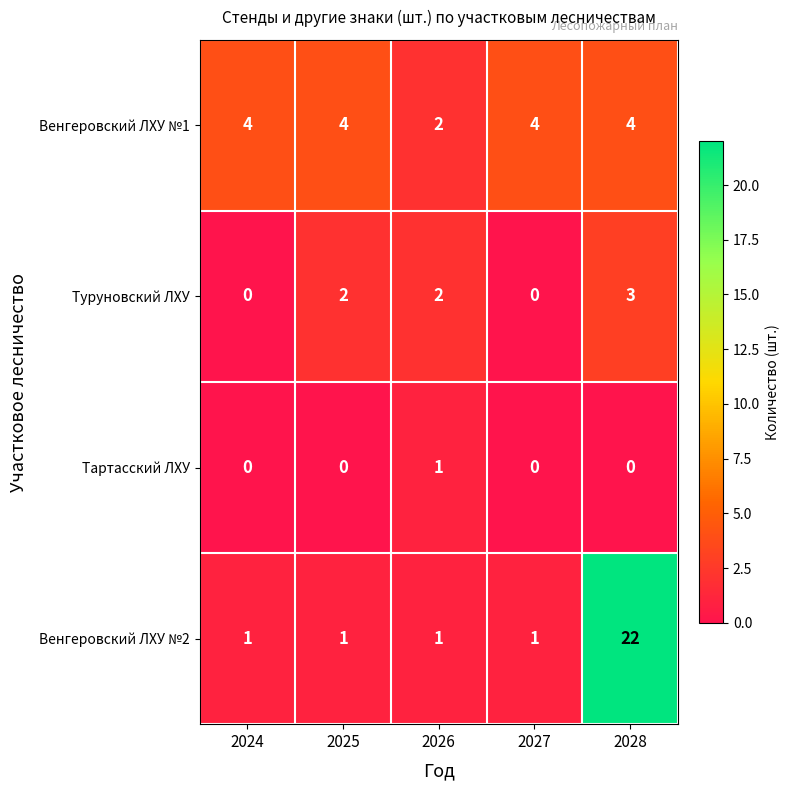

What is the sum of the Венгеровский ЛХУ №1 values at 2026 and 2025?

6